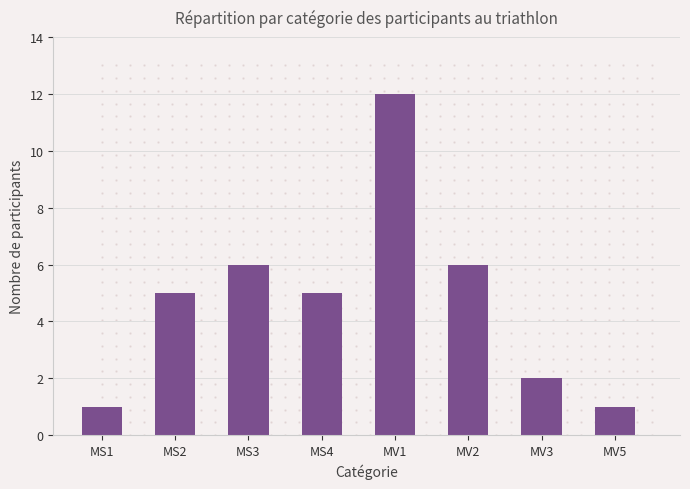

What is the average value?

5